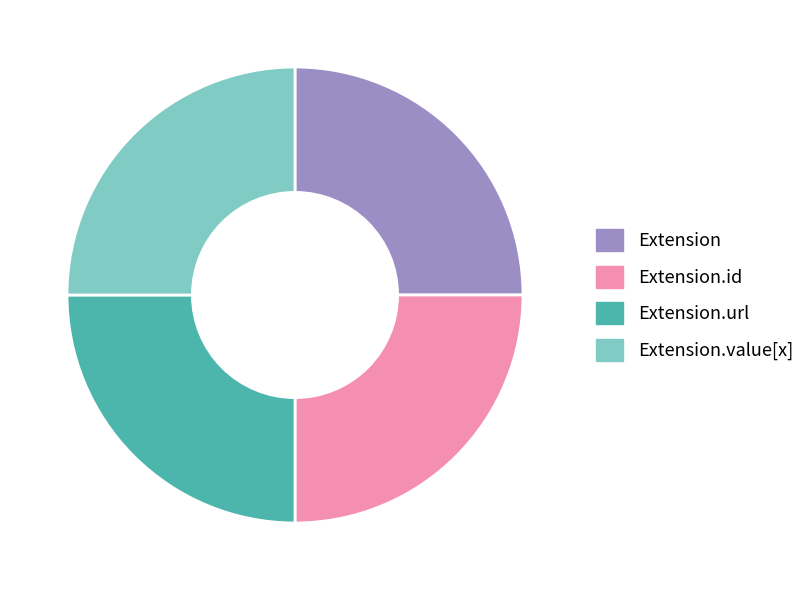

How many segments does this pie chart have?

4